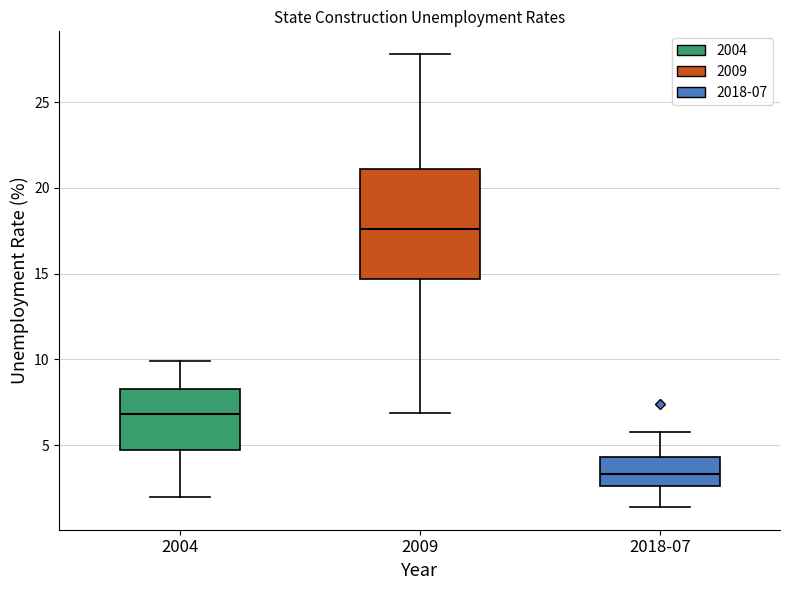

Reading left to right, transcribe this box plot: for each box, give where its median line is, the range the box spans, and where its two whiskers end, as read against the y-axis. The values are not printed on the chart, so give them approximately, as read against the axis.

2004: median 7.0, box 4.5 to 8.5, whiskers 2.0 to 10.0
2009: median 17.5, box 14.5 to 21.0, whiskers 7.0 to 28.0
2018-07: median 3.5, box 2.5 to 4.5, whiskers 1.5 to 6.0